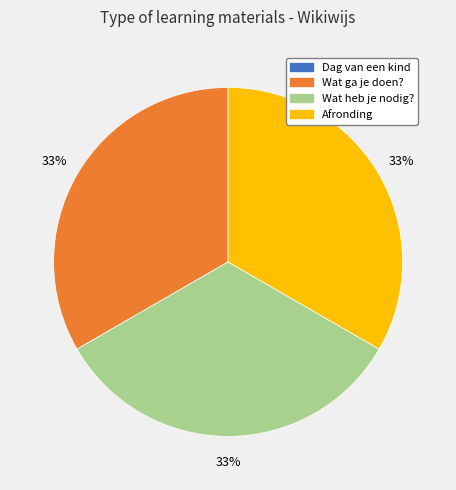

Is there any slice that represents more than half of the pie?

No